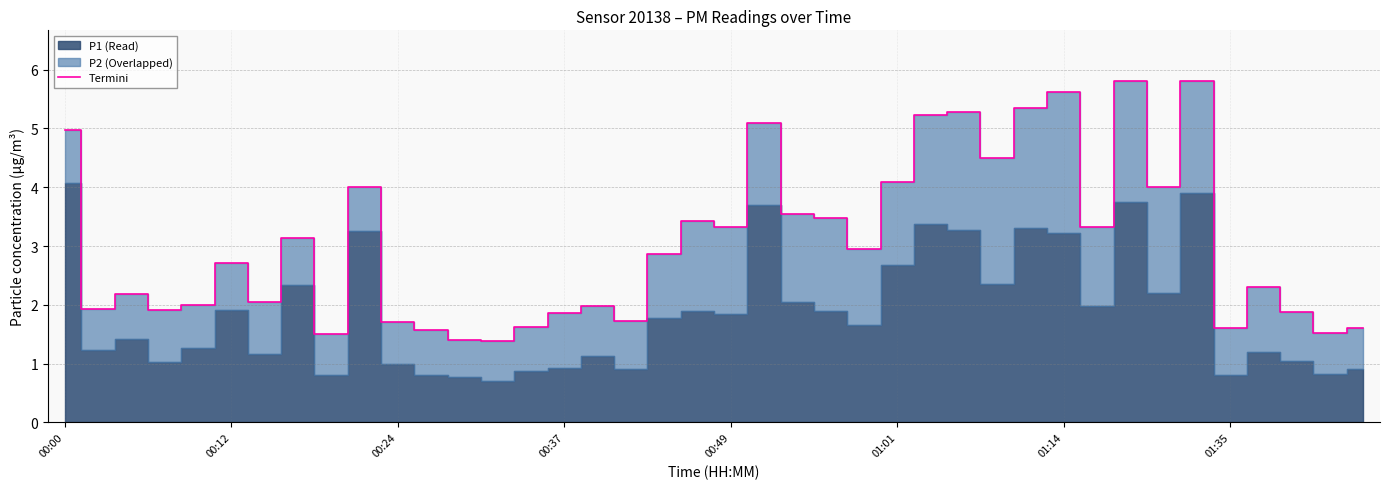

How many points are higher than both their immediate neighbors (excluding endpoints)?

12